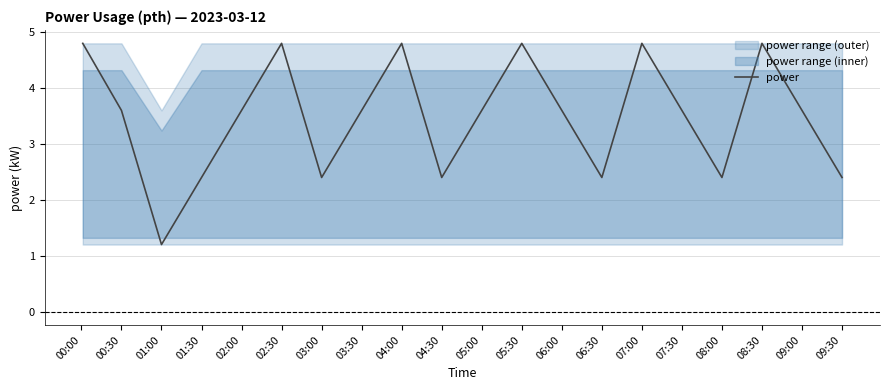

How many values are between 2 and 4?

13